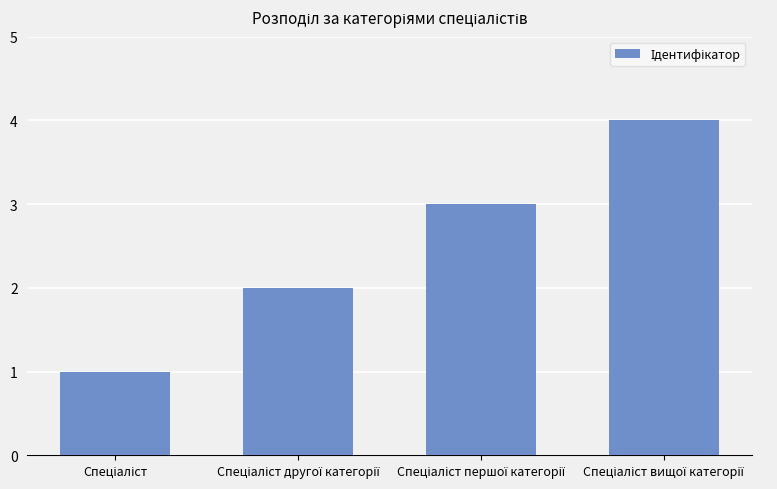

What is the value of the 4th bar from the left?

4